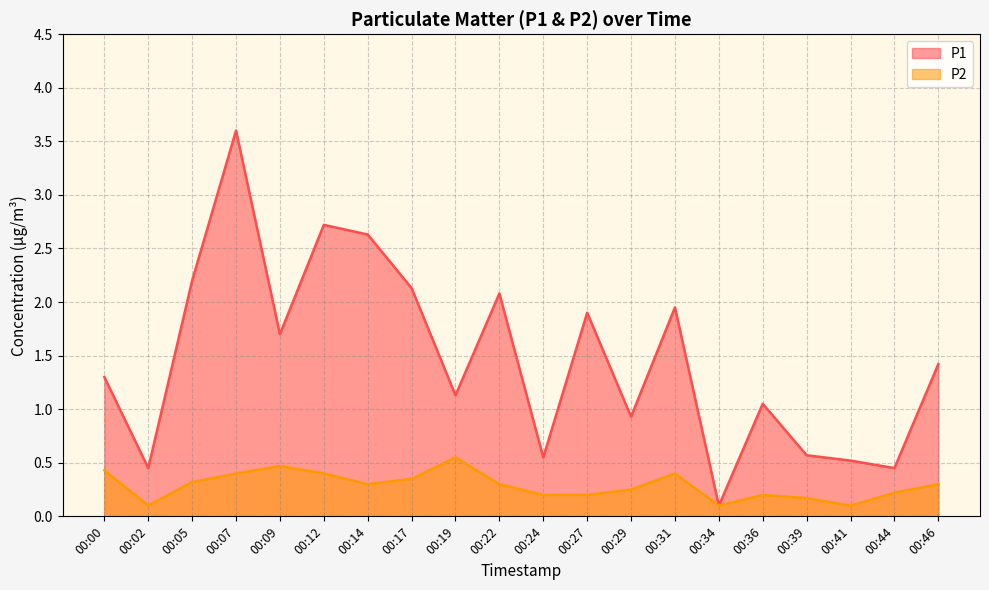

Which series changed the most between 00:29 and 00:31?

P1